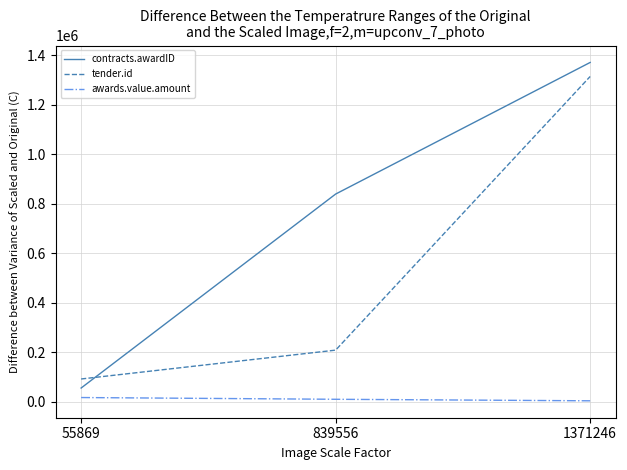

Reading left to right, extract all data points from this chart.

contracts.awardID: 55869.0	839556.0	1371246.0
tender.id: 92414.0	208994.0	1314536.0
awards.value.amount: 17468.3	10418.2	4269.0